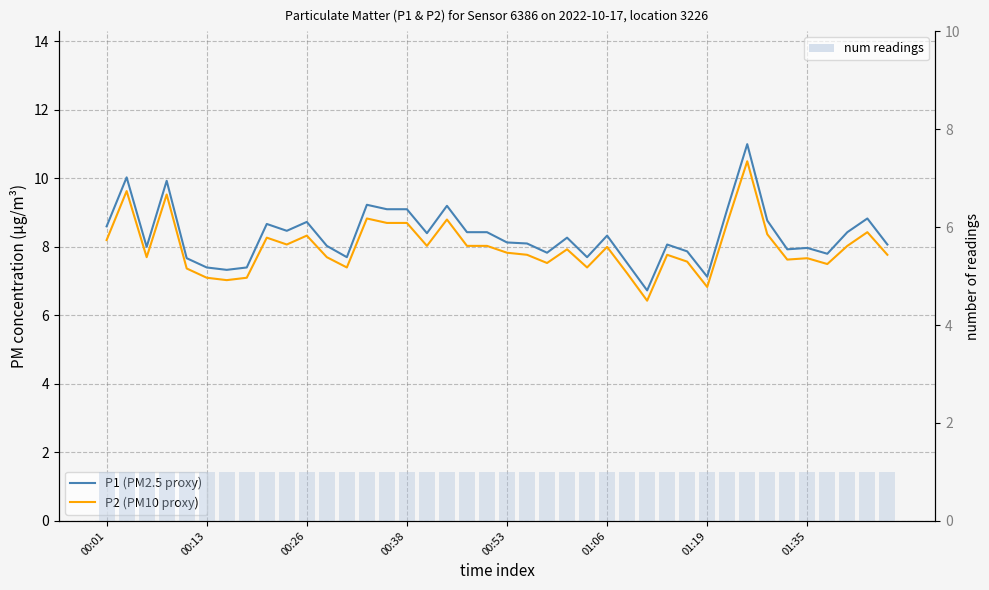

What is the average value of the P1 (PM2.5 proxy) series?

8.3